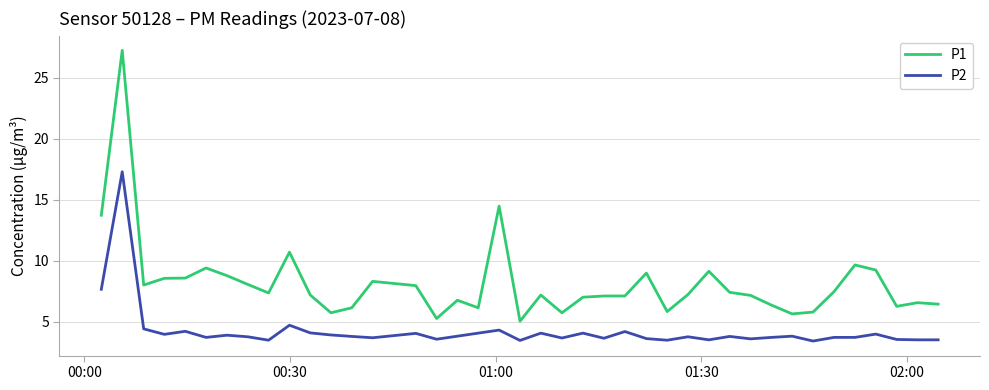

True or false: P1 and P2 cross at least once.

False